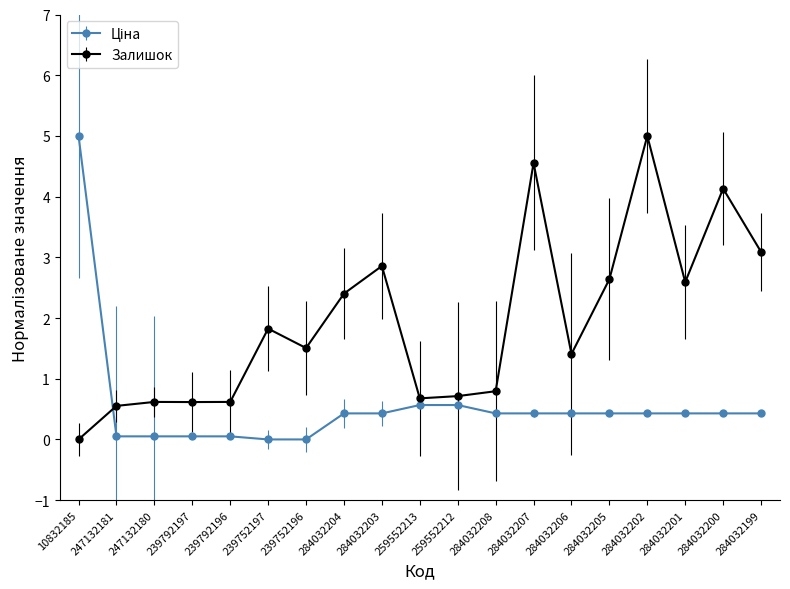

What is the maximum value shown in the chart?

5.0